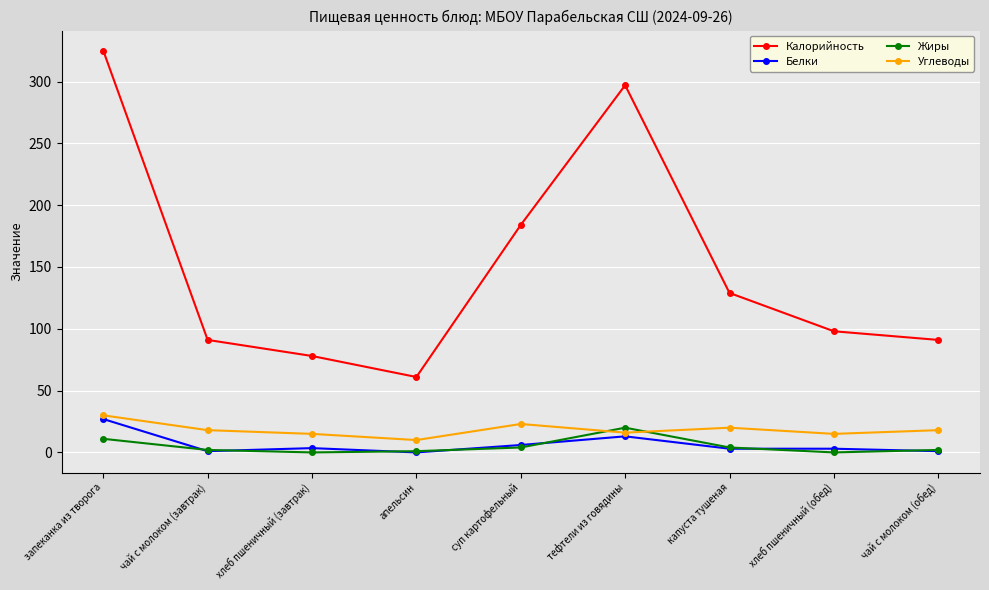

True or false: Углеводы and Калорийность cross at least once.

False